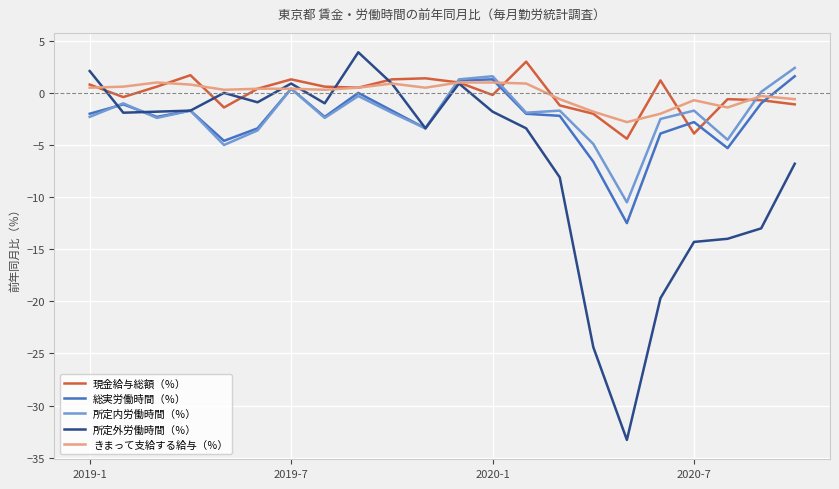

Which series has the largest range (max minus min)?

所定外労働時間（％）